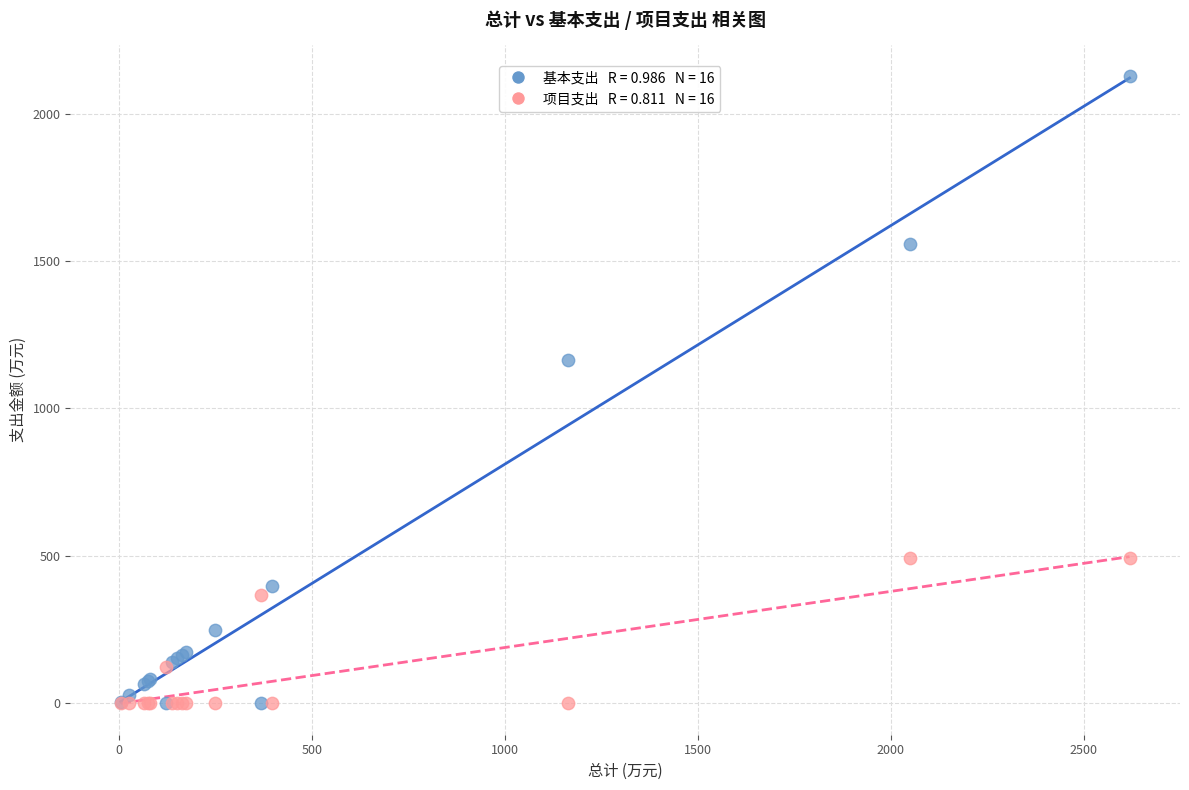

Across all series, what Y value is closest to 1063?

1162.8